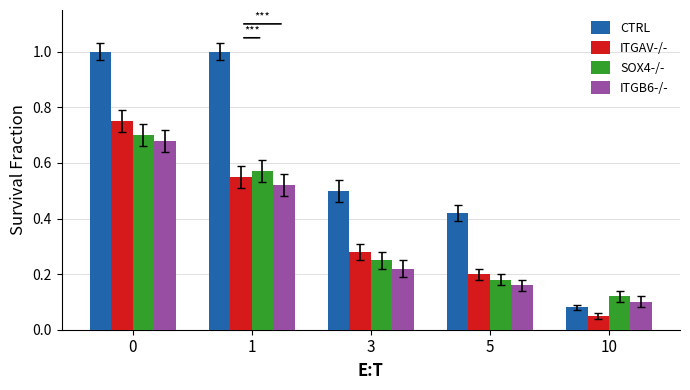

What is the sum of all ITGAV-/- values?

1.8